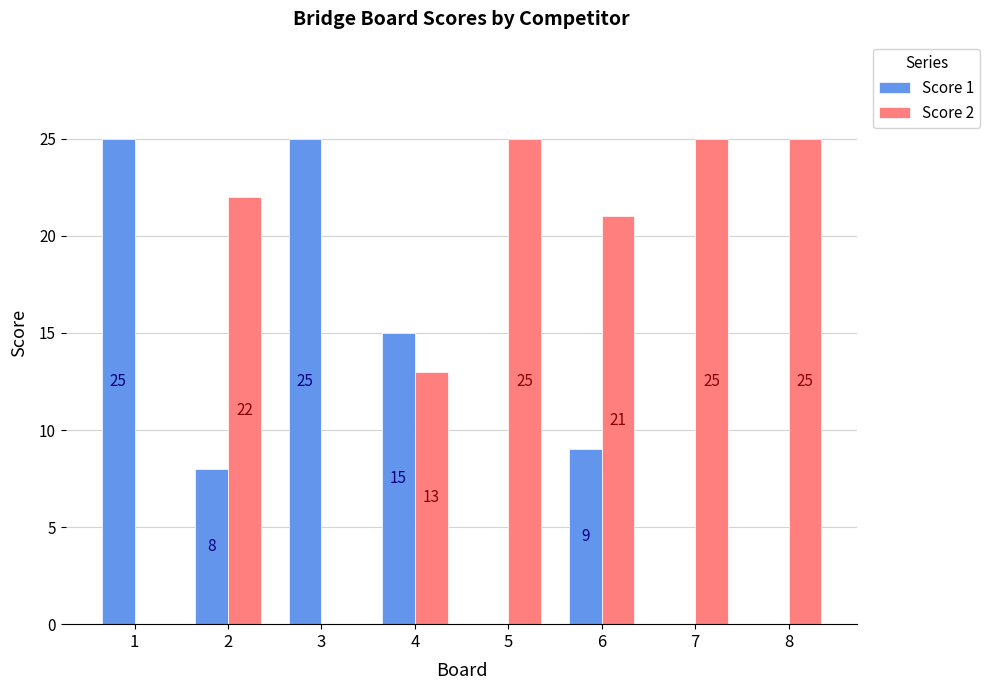

Reading left to right, what are all the values shown in this chart?

Score 1: 1=25	2=8	3=25	4=15	5=0	6=9	7=0	8=0
Score 2: 1=0	2=22	3=0	4=13	5=25	6=21	7=25	8=25